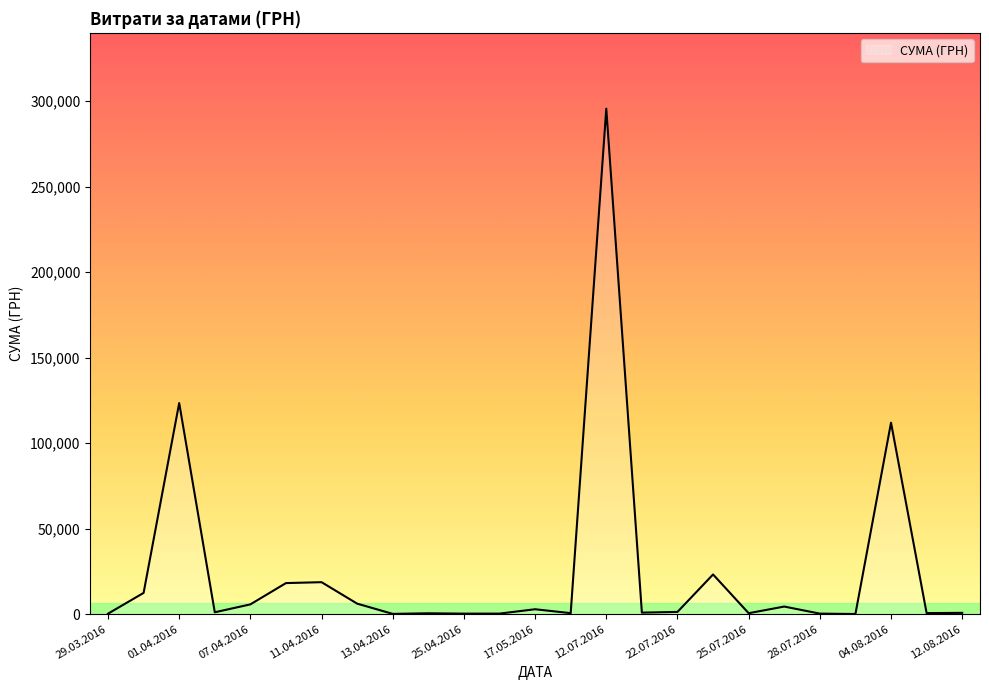

What is the maximum value shown in the chart?

295638.6